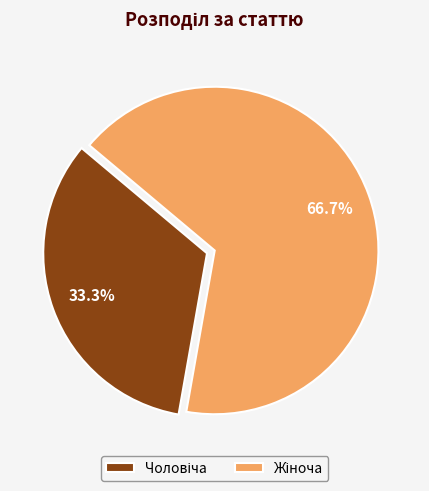

To the nearest percent, what is the average slice percentage?

50%